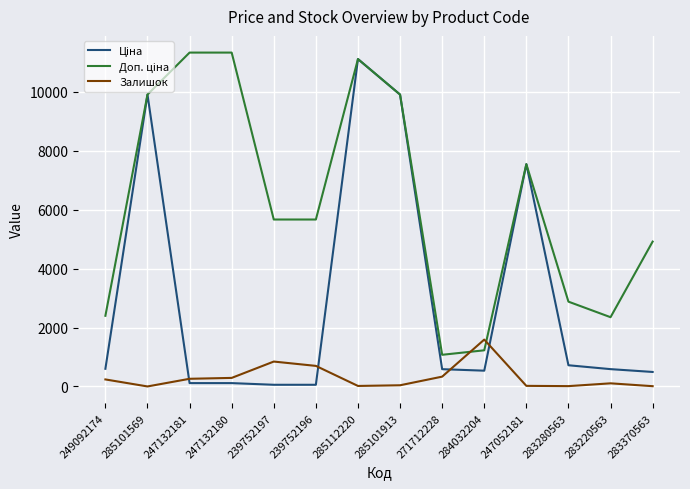

At which category is the sum across all series the highest?

285112220